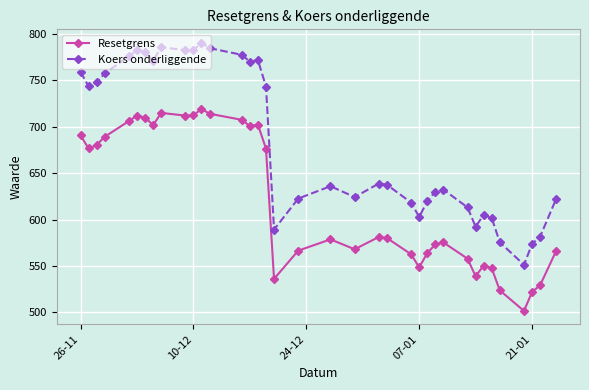

What is the difference between the maximum and minimum values in the Koers onderliggende series?

239.0